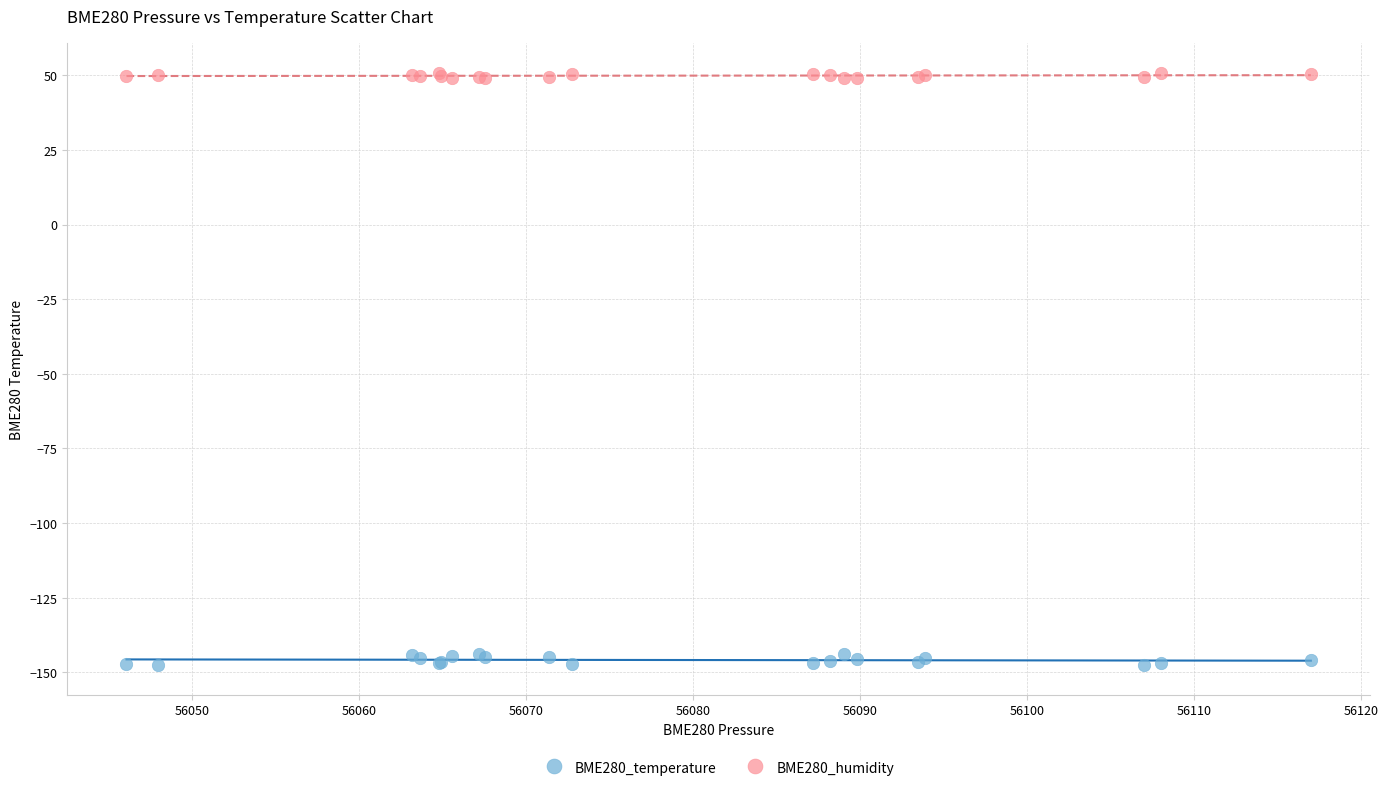

Which series reaches the maximum Y coordinate?

BME280_humidity